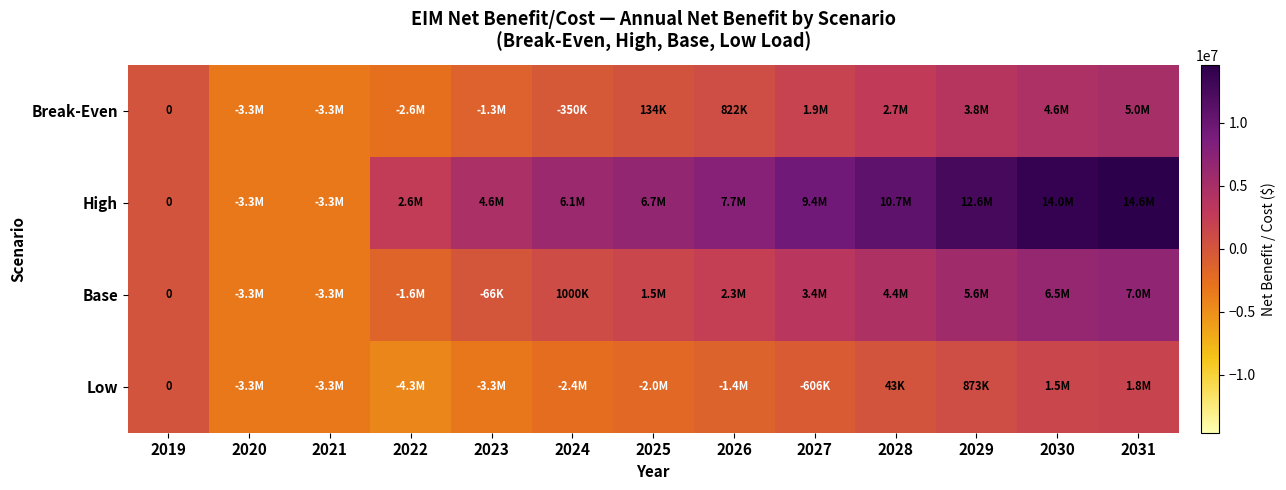

Between 2020 and 2025, which series saw the biggest shift?

High